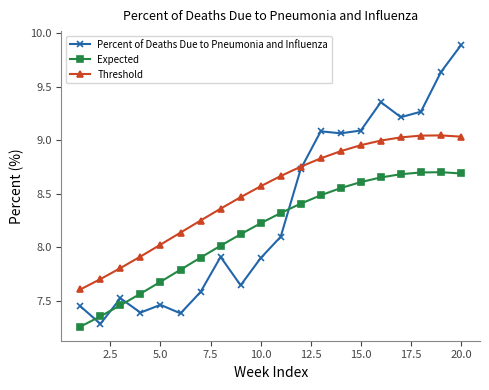

What is the value of the Expected point at the 10th from the left?

8.2